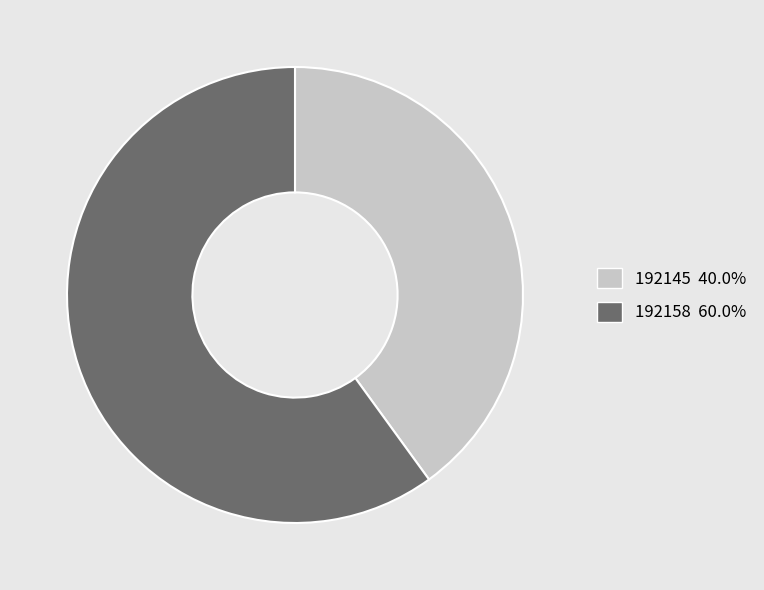

How many slices are in this pie chart?

2